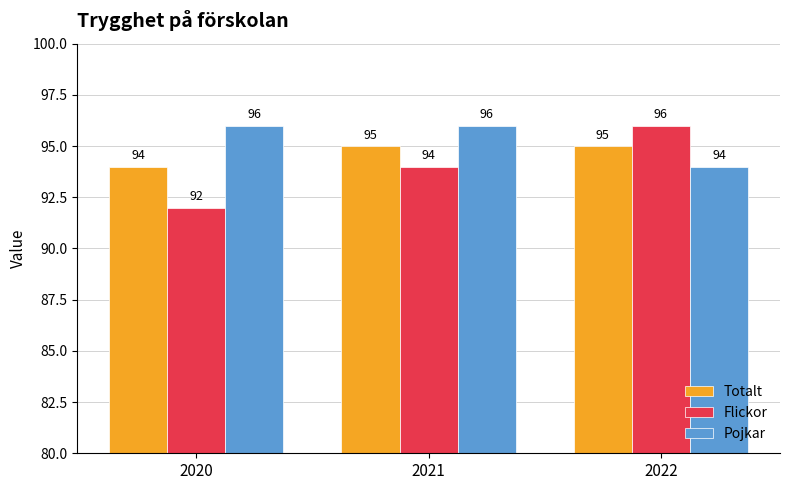

Reading left to right, what are all the values shown in this chart?

Totalt: 94	95	95
Flickor: 92	94	96
Pojkar: 96	96	94